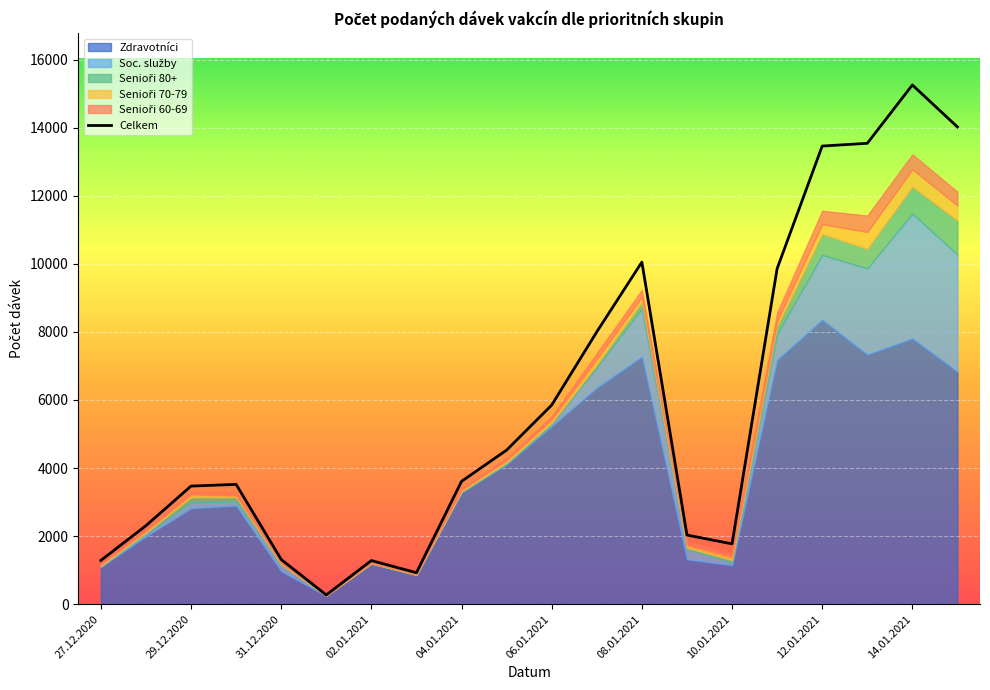

Reading left to right, list all the values displayed in this chart.

Celkem: 27.12.2020=1285	28.12.2020=2306	29.12.2020=3469	30.12.2020=3519	31.12.2020=1312	01.01.2021=270	02.01.2021=1281	03.01.2021=923	04.01.2021=3608	05.01.2021=4526	06.01.2021=5849	07.01.2021=8000	08.01.2021=10050	09.01.2021=2030	10.01.2021=1771	11.01.2021=9858	12.01.2021=13459	13.01.2021=13540	14.01.2021=15254	15.01.2021=14020
Senioři 80+: 27.12.2020=14	28.12.2020=32	29.12.2020=145	30.12.2020=117	31.12.2020=23	01.01.2021=1	02.01.2021=7	03.01.2021=3	04.01.2021=20	05.01.2021=34	06.01.2021=42	07.01.2021=73	08.01.2021=192	09.01.2021=46	10.01.2021=70	11.01.2021=237	12.01.2021=612	13.01.2021=572	14.01.2021=785	15.01.2021=1002
Soc. služby: 27.12.2020=10	28.12.2020=73	29.12.2020=177	30.12.2020=128	31.12.2020=175	01.01.2021=3	02.01.2021=0	03.01.2021=3	04.01.2021=5	05.01.2021=12	06.01.2021=54	07.01.2021=605	08.01.2021=1418	09.01.2021=292	10.01.2021=78	11.01.2021=752	12.01.2021=1905	13.01.2021=2531	14.01.2021=3673	15.01.2021=3438
Senioři 70-79: 27.12.2020=41	28.12.2020=52	29.12.2020=82	30.12.2020=54	31.12.2020=28	01.01.2021=4	02.01.2021=9	03.01.2021=10	04.01.2021=46	05.01.2021=69	06.01.2021=105	07.01.2021=166	08.01.2021=144	09.01.2021=77	10.01.2021=100	11.01.2021=147	12.01.2021=291	13.01.2021=502	14.01.2021=514	15.01.2021=442
Zdravotníci: 27.12.2020=1096	28.12.2020=1992	29.12.2020=2819	30.12.2020=2898	31.12.2020=969	01.01.2021=246	02.01.2021=1191	03.01.2021=857	04.01.2021=3285	05.01.2021=4112	06.01.2021=5230	07.01.2021=6356	08.01.2021=7271	09.01.2021=1320	10.01.2021=1147	11.01.2021=7179	12.01.2021=8356	13.01.2021=7333	14.01.2021=7805	15.01.2021=6829
Senioři 60-69: 27.12.2020=33	28.12.2020=39	29.12.2020=65	30.12.2020=87	31.12.2020=32	01.01.2021=4	02.01.2021=5	03.01.2021=11	04.01.2021=49	05.01.2021=71	06.01.2021=86	07.01.2021=173	08.01.2021=207	09.01.2021=93	10.01.2021=109	11.01.2021=252	12.01.2021=396	13.01.2021=480	14.01.2021=440	15.01.2021=408